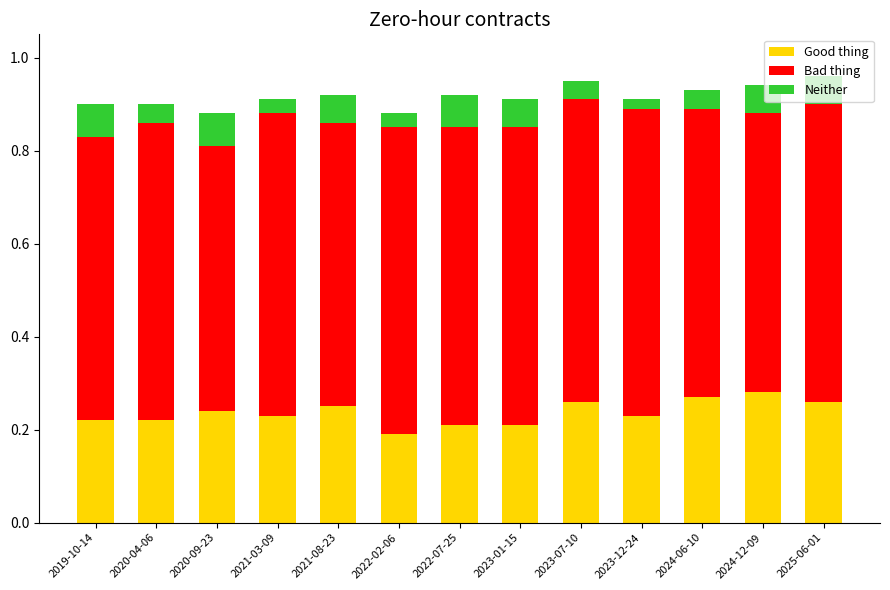

What is the total value across all series at 2020-04-06?

0.9